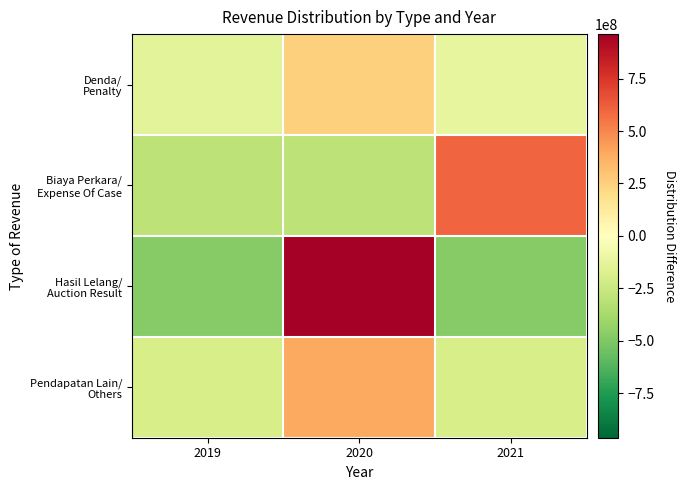

Which series has the largest range (max minus min)?

Hasil Lelang/ Auction Result